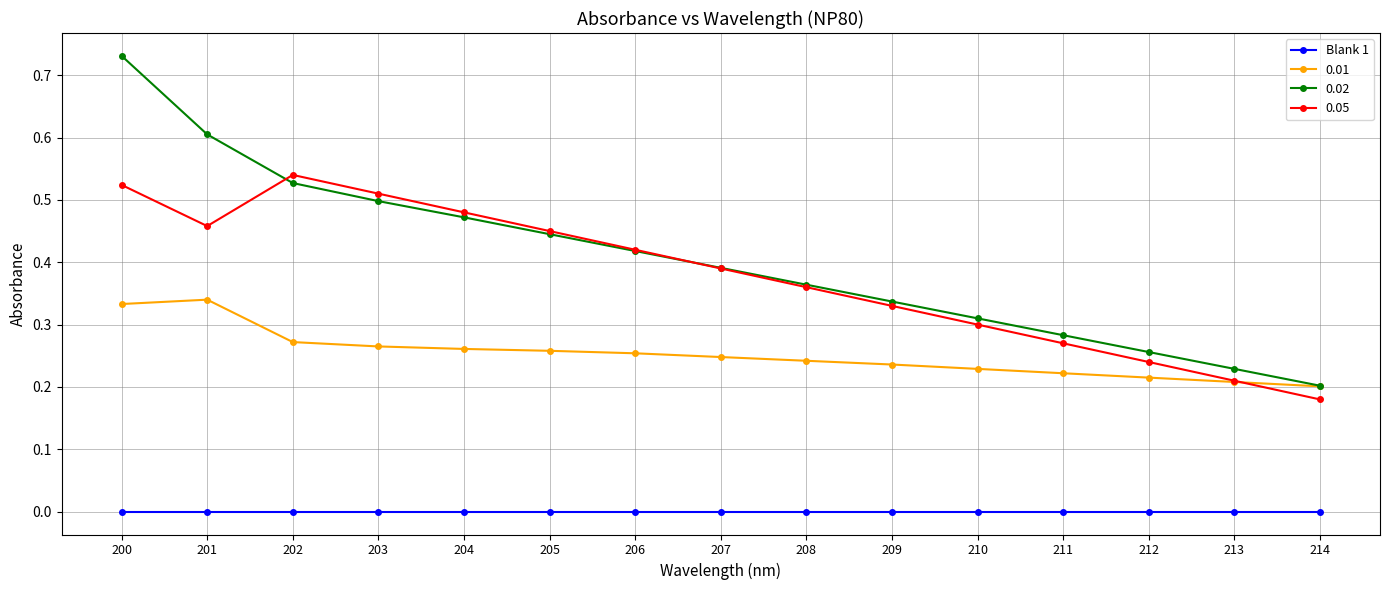

Rank the series by their maximum value, from lowest to highest.

Blank 1, 0.01, 0.05, 0.02